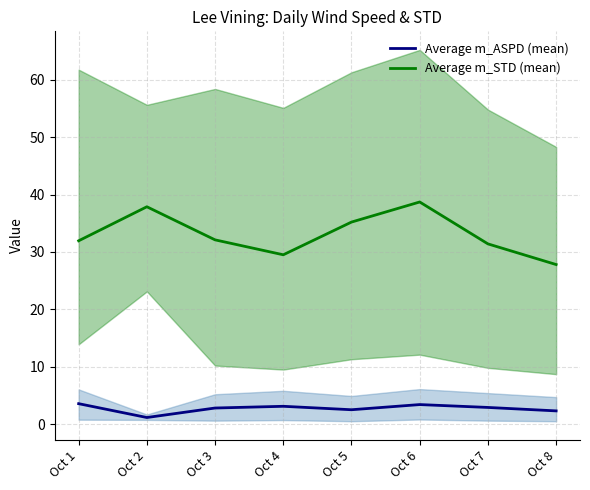

What is the difference between the maximum and minimum values in the Average m_STD (mean) series?

10.9